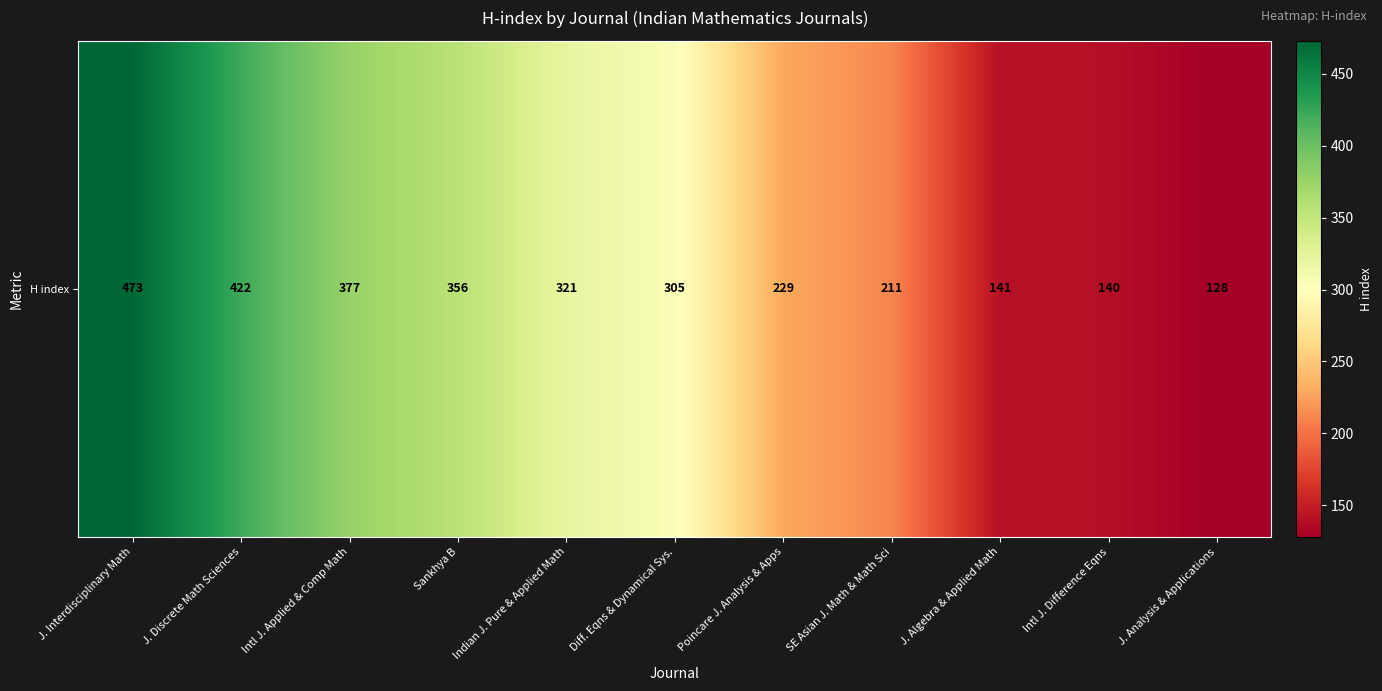

List the labels in order of value, smallest first.

J. Analysis & Applications, Intl J. Difference Eqns, J. Algebra & Applied Math, SE Asian J. Math & Math Sci, Poincare J. Analysis & Apps, Diff. Eqns & Dynamical Sys., Indian J. Pure & Applied Math, Sankhya B, Intl J. Applied & Comp Math, J. Discrete Math Sciences, J. Interdisciplinary Math